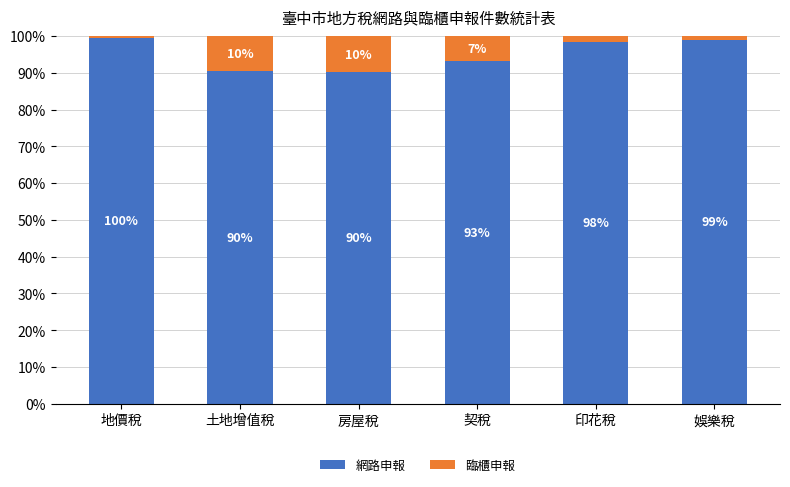

Which category has the highest value in the 網路申報 series?

地價稅